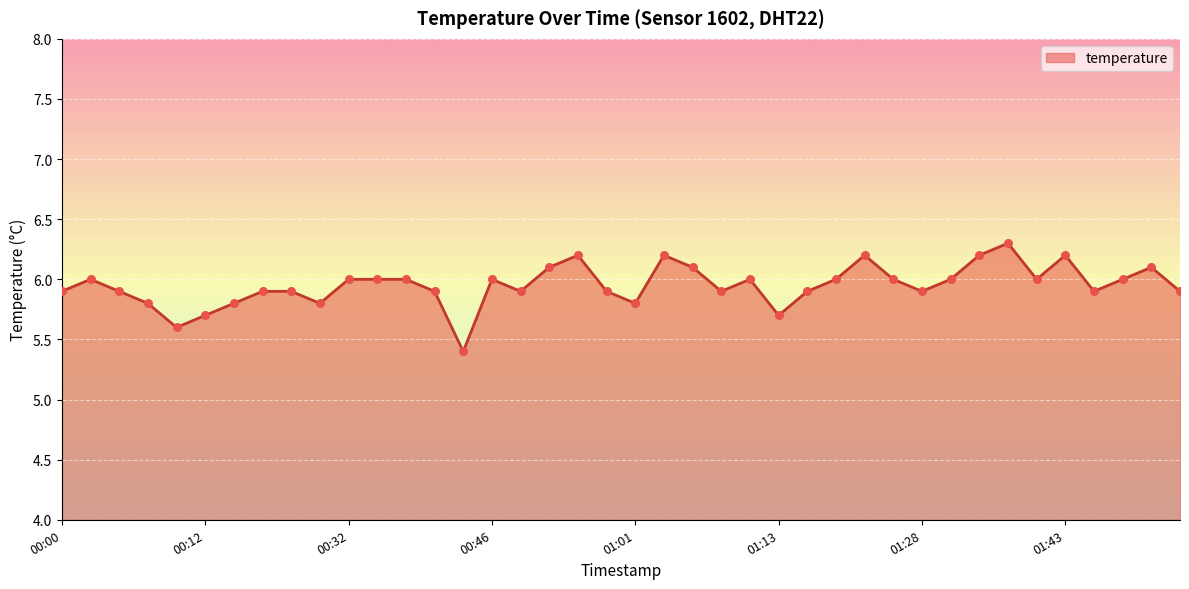

What is the maximum value shown in the chart?

6.3